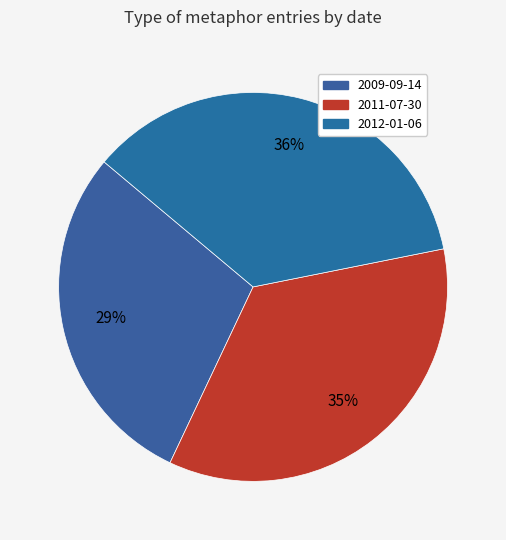

What is the smallest slice in the pie chart?

2009-09-14